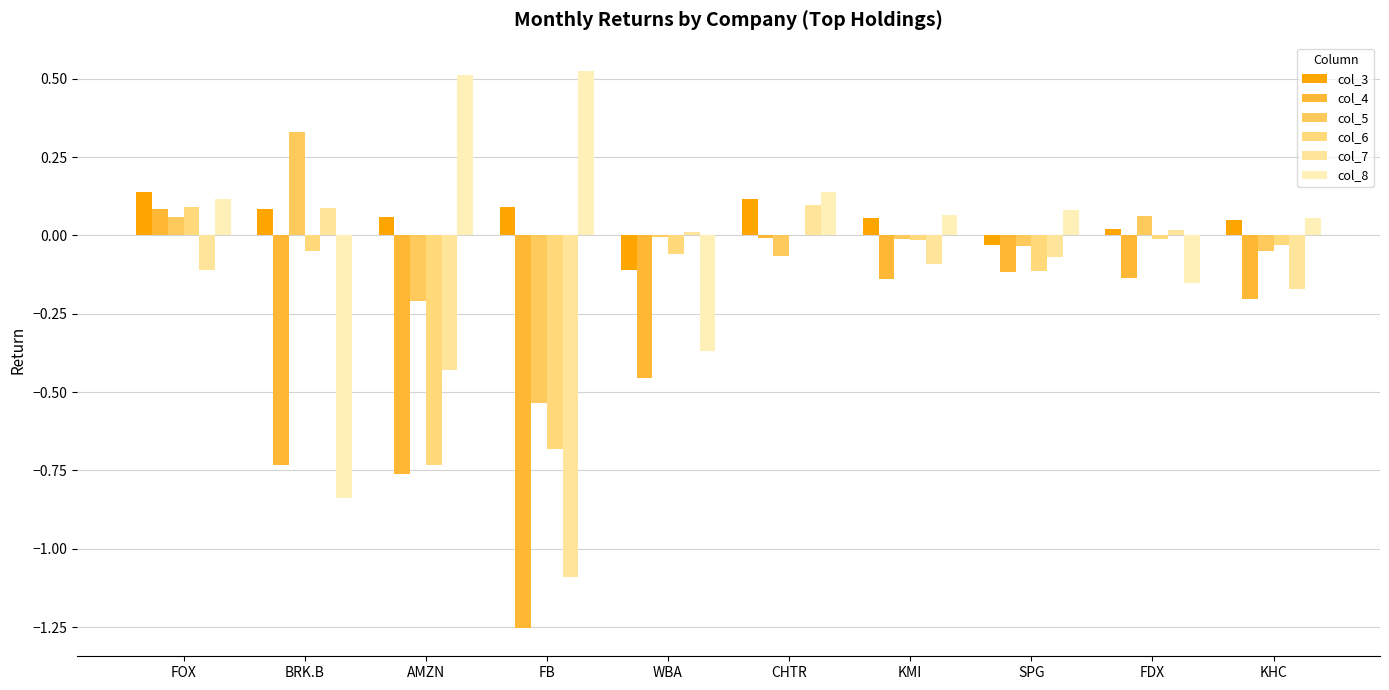

How many values in col_3 are above zero?

8